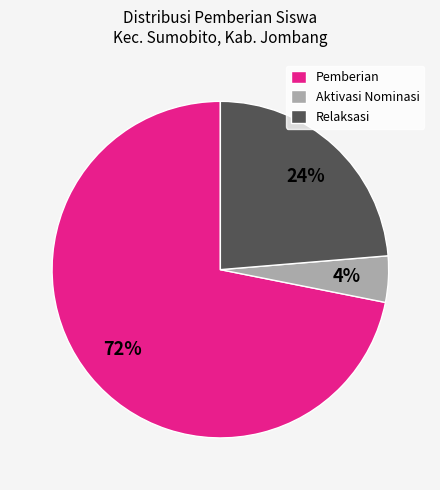

The Relaksasi slice represents 17% of the pie. True or false?

False